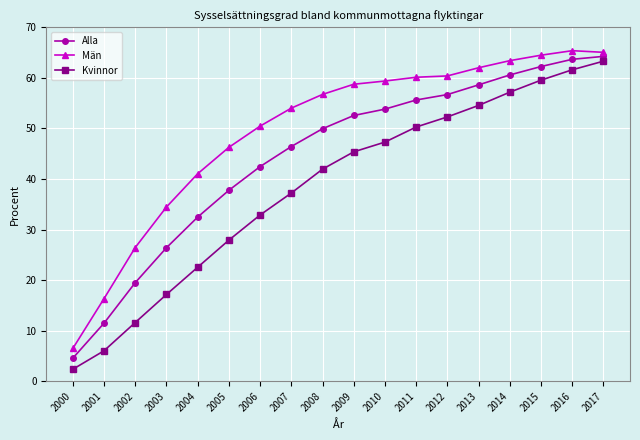

What are all the series names shown in the legend?

Alla, Män, Kvinnor